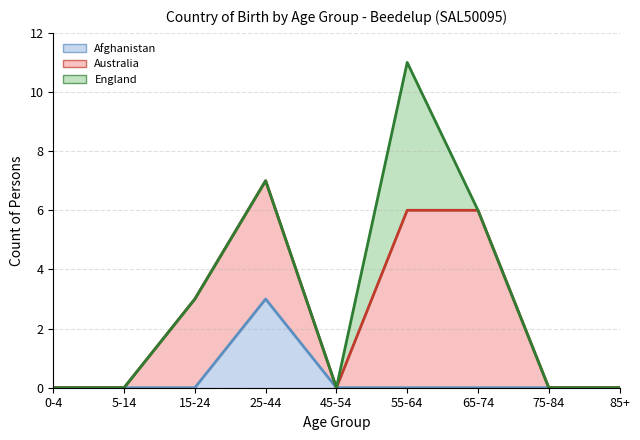

Reading left to right, what are all the values shown in this chart?

Afghanistan (line): 0	0	0	3	0	0	0	0	0
Australia (line): 0	0	3	7	0	6	6	0	0
England (line): 0	0	3	7	0	11	6	0	0